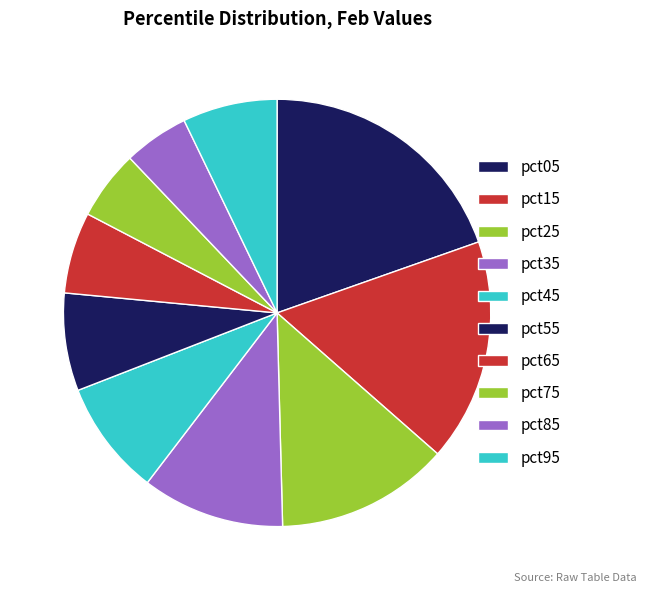

What percentage is the pct55 slice, to the nearest percent?

7%